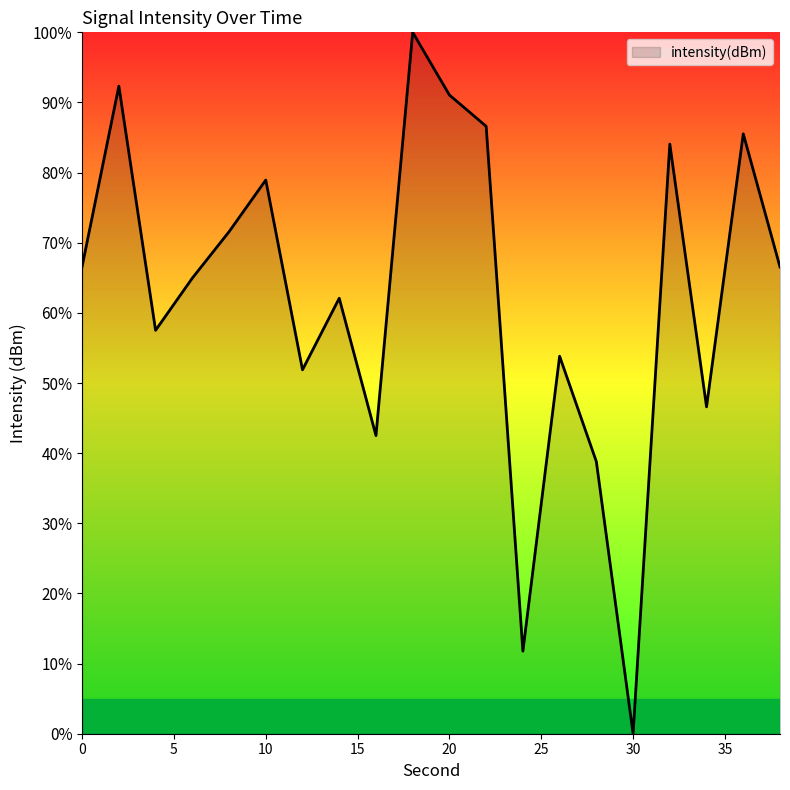

What is the difference between the maximum and minimum values?

100.0